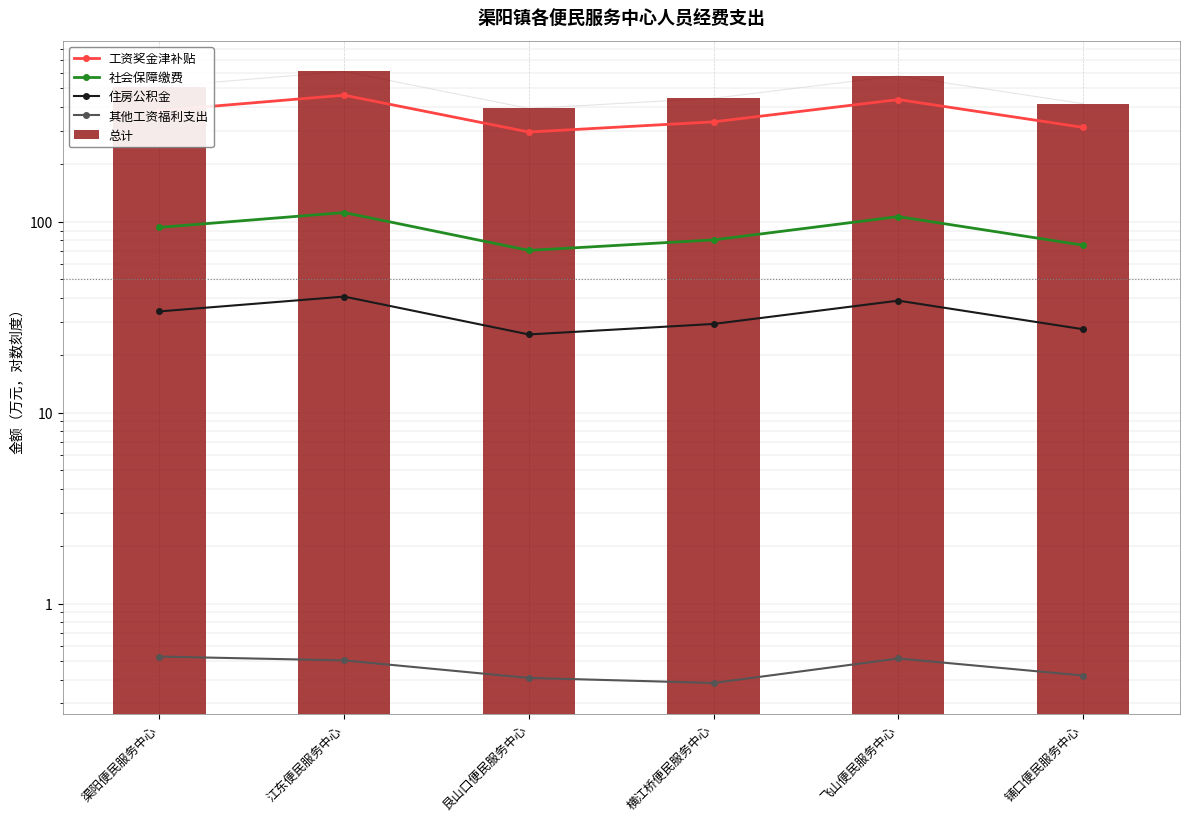

What is the average value of the 住房公积金 series?

32.6